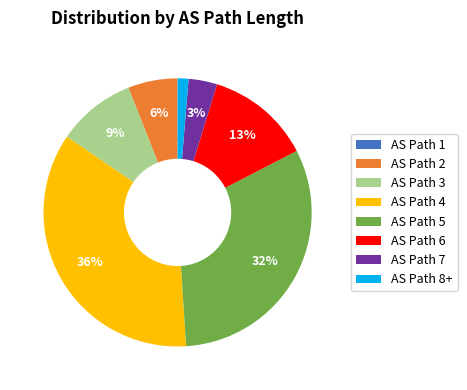

The AS Path 6 slice represents 13% of the pie. True or false?

True